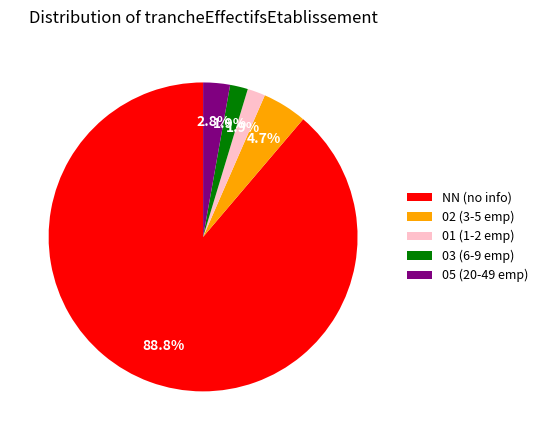

What is the ratio of the value at 05 (20-49 emp) to the value at 01 (1-2 emp)?

1.5